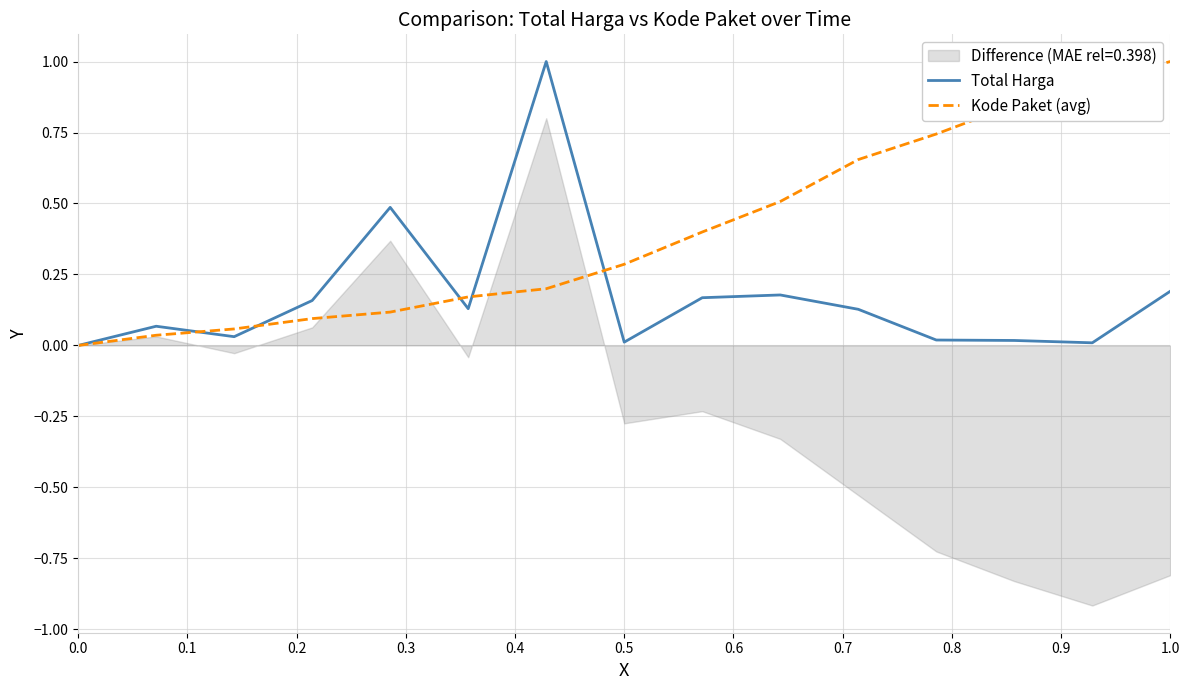

What is the maximum value for Kode Paket (avg)?

1.0